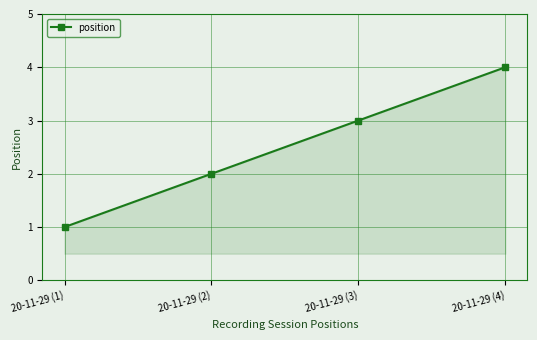

Approximately how many times larger is the value at 20-11-29 (2) compared to 20-11-29 (1)?

2.0